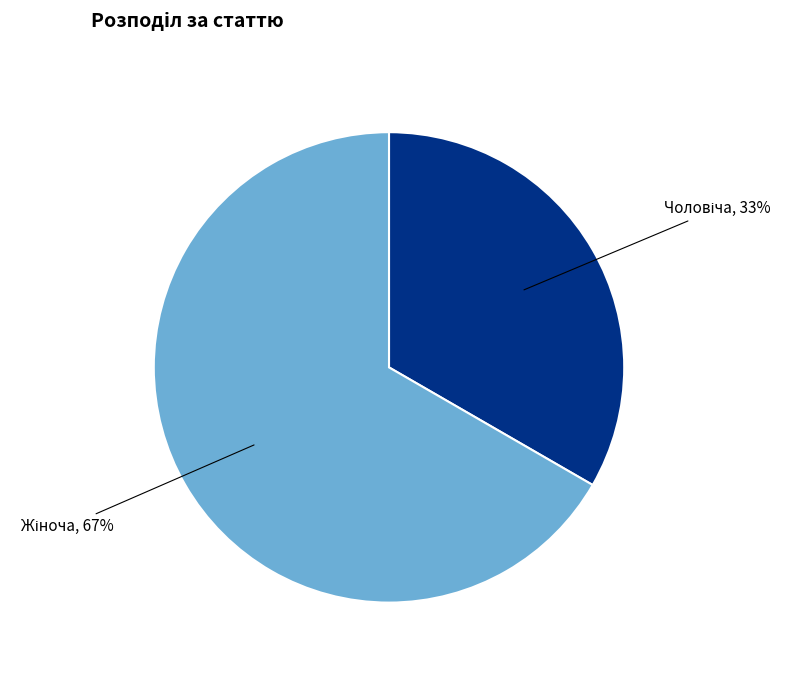

Does any single category account for the majority?

Yes